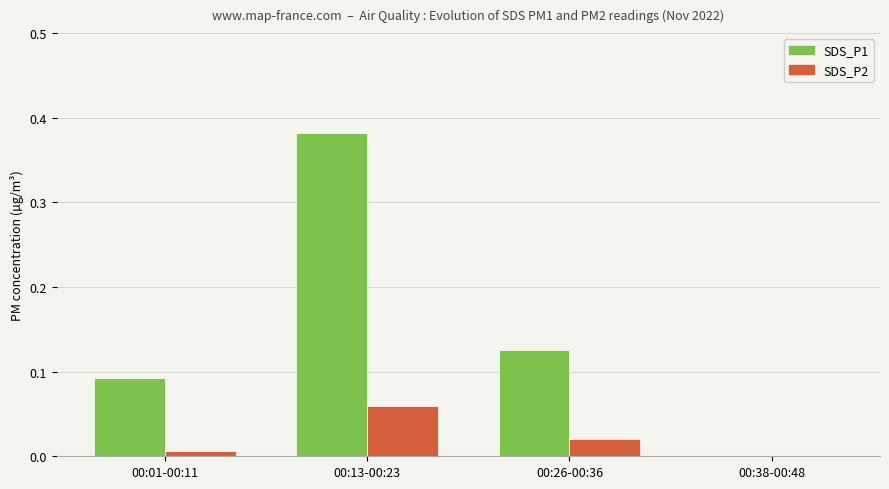

True or false: SDS_P2 has a value of 0.0 at 00:26-00:36.

True